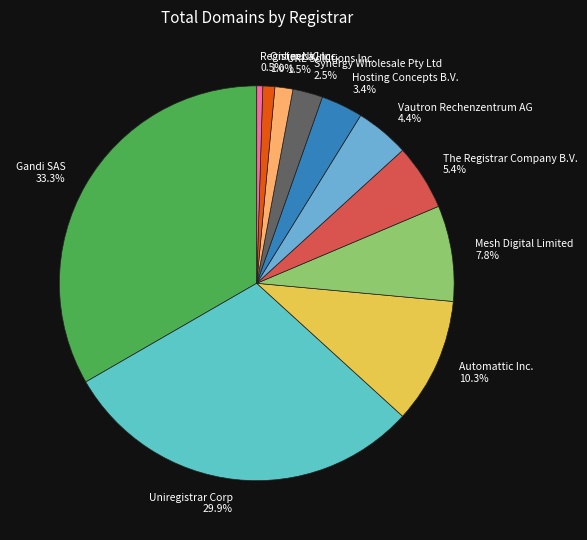

To the nearest percent, what percentage of the pie is Uniregistrar Corp?

30%